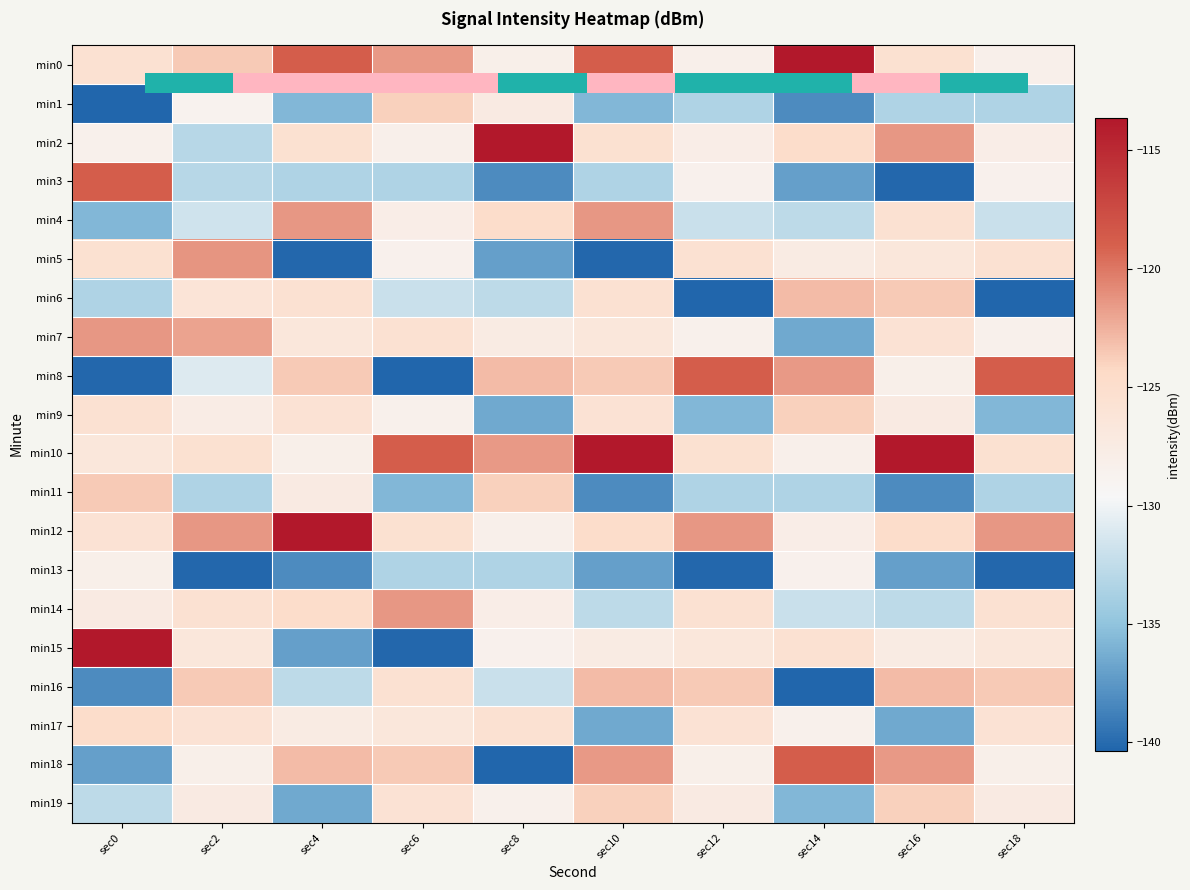

Rank the series at sec8 from highest to lowest value.

min2, min10, min8, min11, min4, min17, min1, min7, min14, min0, min12, min19, min15, min16, min6, min13, min9, min5, min3, min18